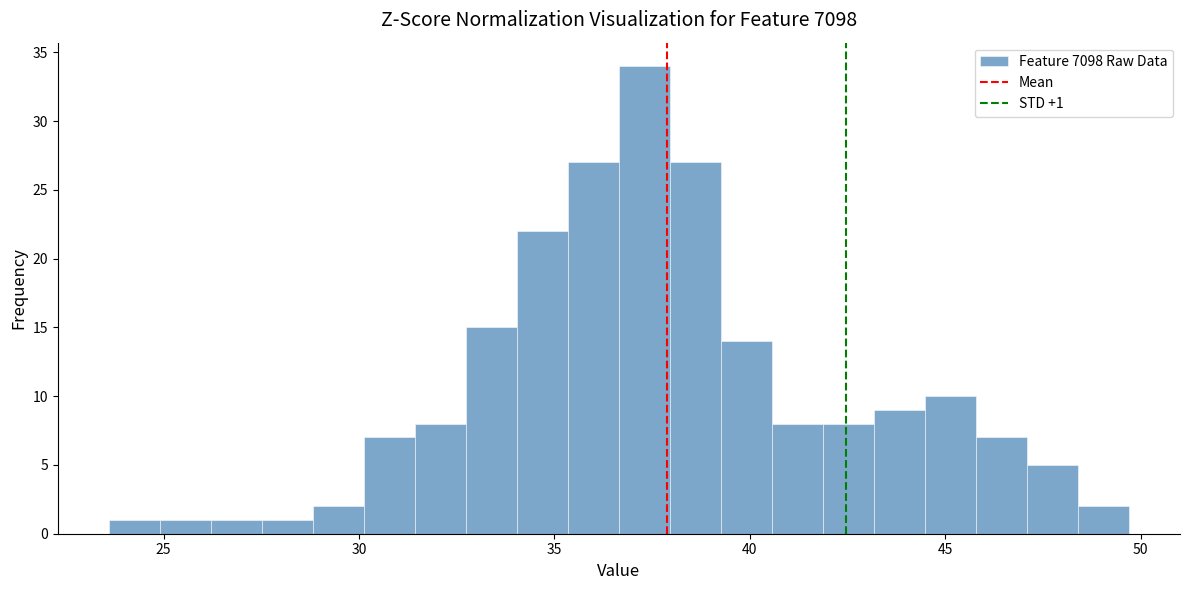

Read against the x-axis, roughly where is the centre of the tallest bar?

37.5